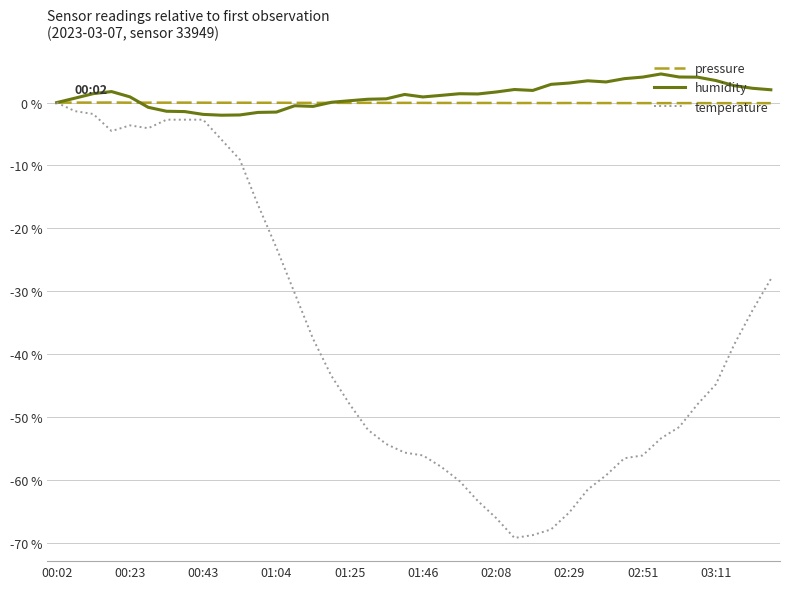

What is the greatest value displayed?

4.6